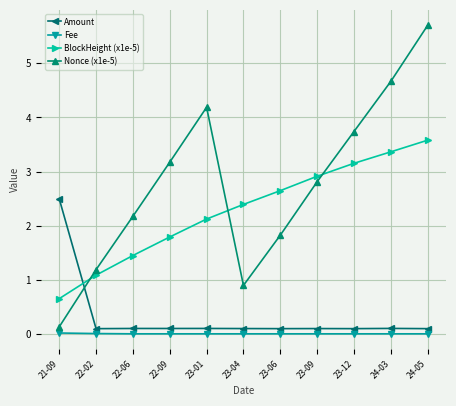

What is the maximum value for Amount?

2.5